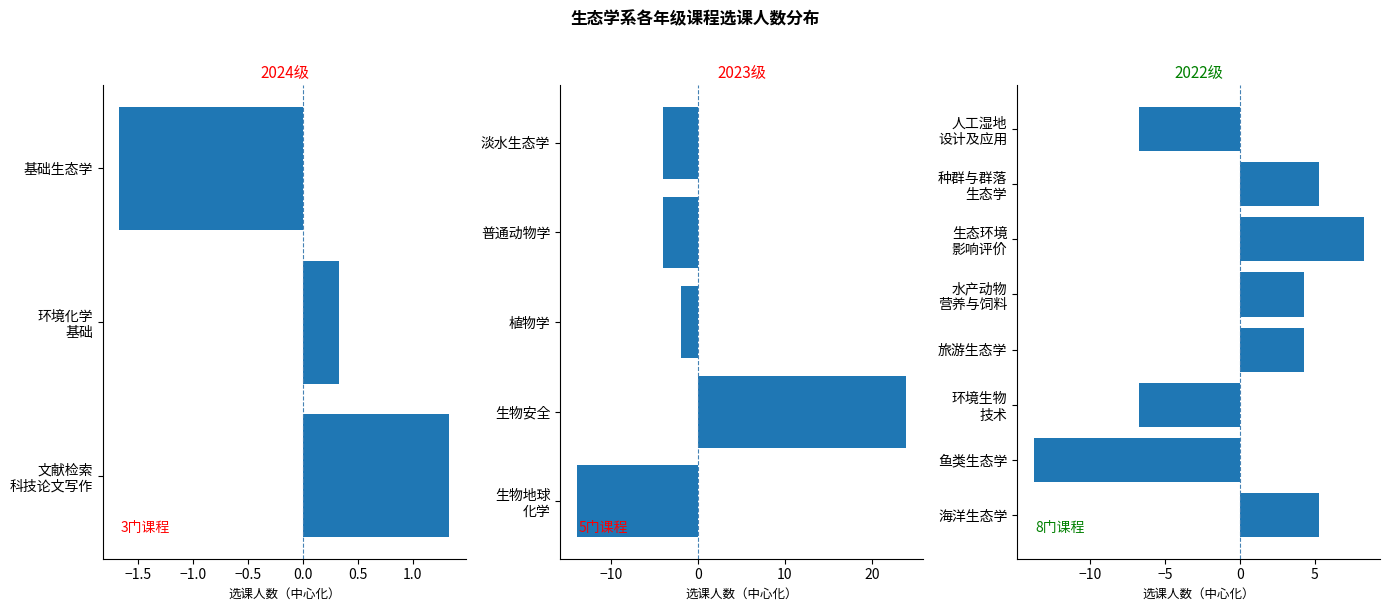

Does the chart contain any negative values?

No